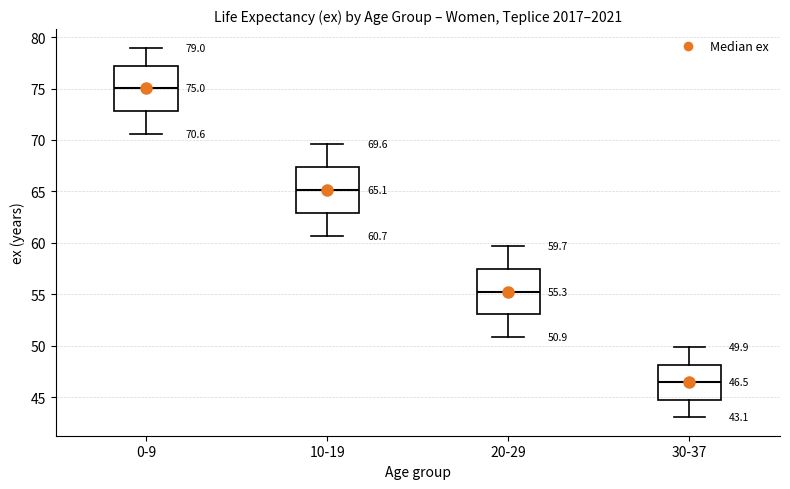

Which box's median line is the highest?

0-9